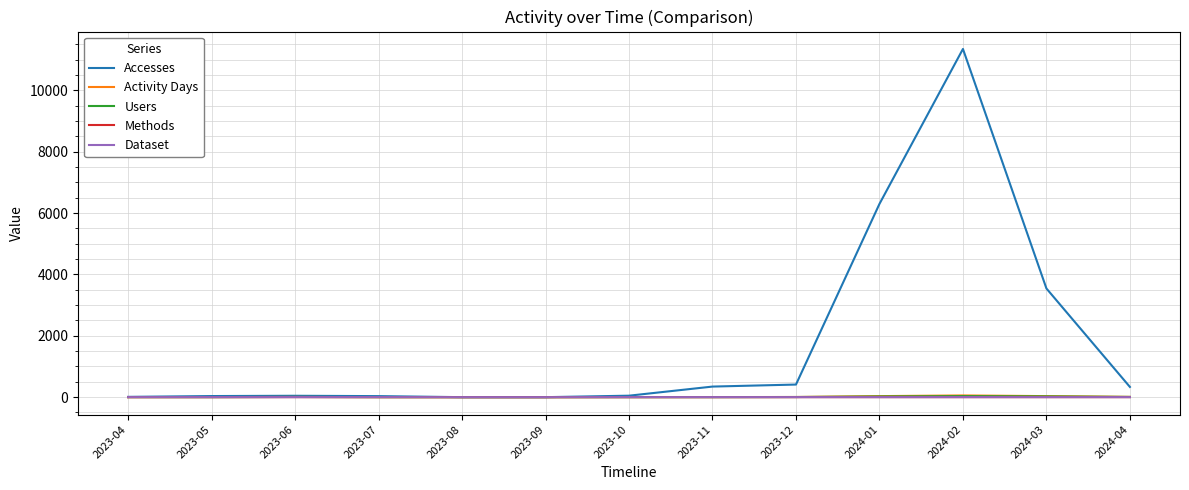

Does the chart have visible grid lines?

Yes